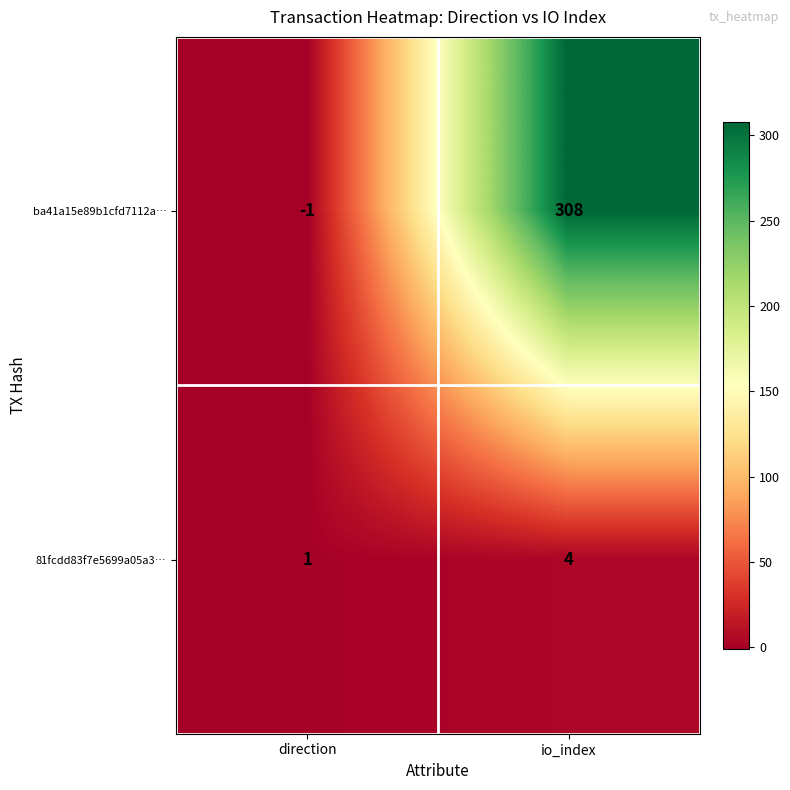

What is the difference between the 81fcdd83f7e5699a05a3… values at io_index and direction?

3